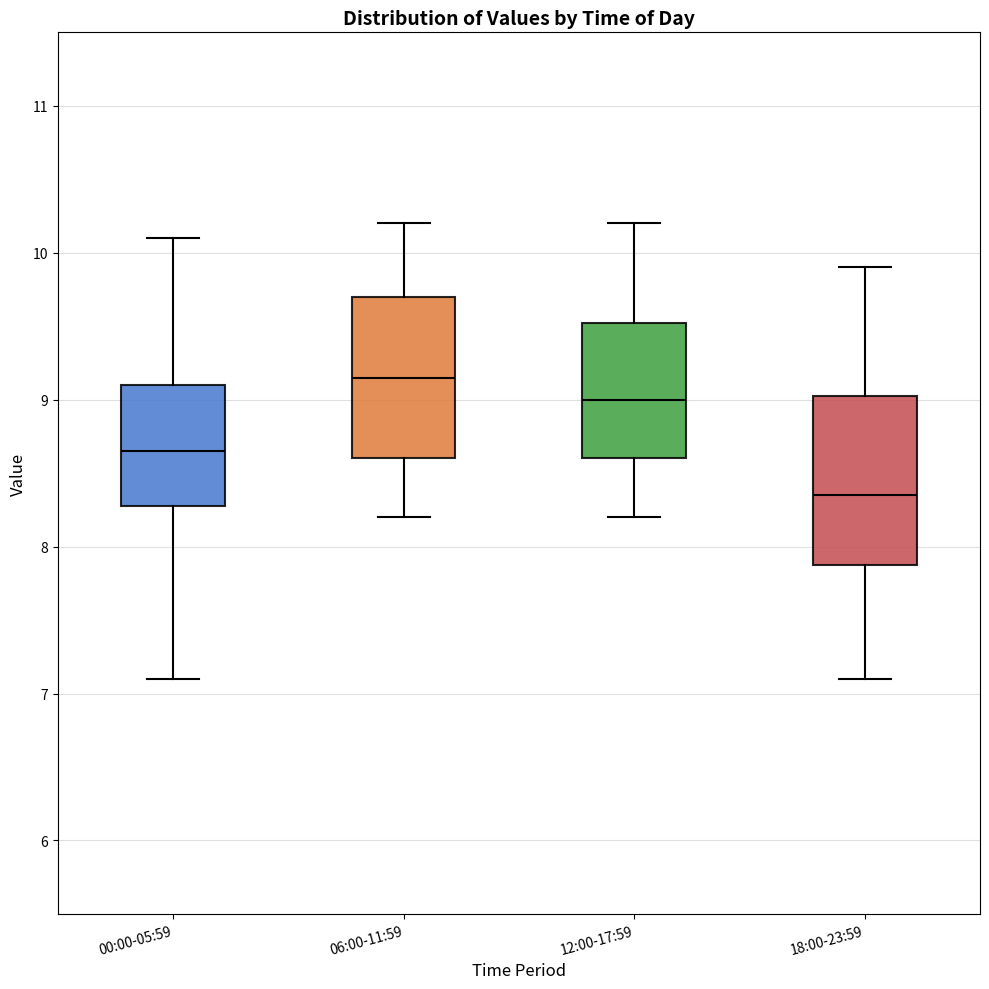

Which box has the lowest median line?

18:00-23:59